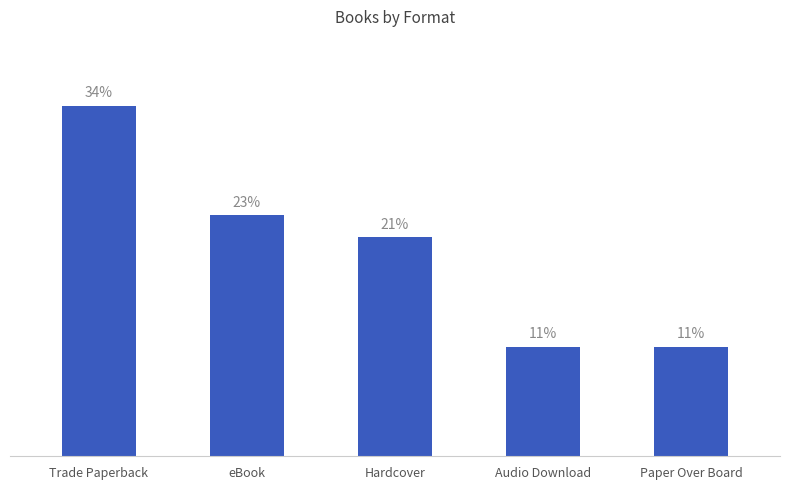

Which label corresponds to the smallest value in the chart?

Audio Download